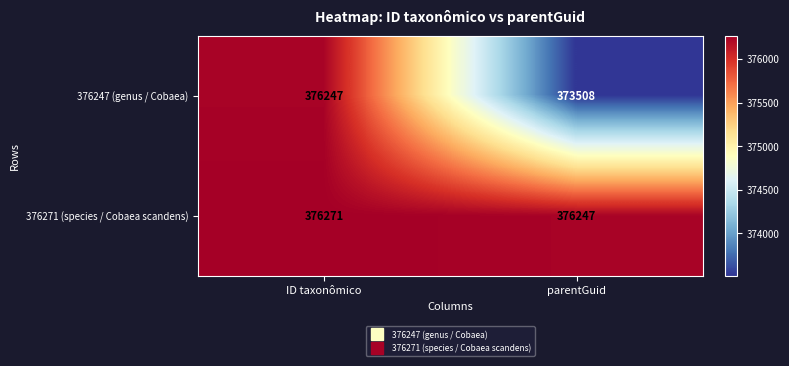

Reading right to left, extract all data points from this chart.

376247 (genus / Cobaea): parentGuid=373508	ID taxonômico=376247
376271 (species / Cobaea scandens): parentGuid=376247	ID taxonômico=376271